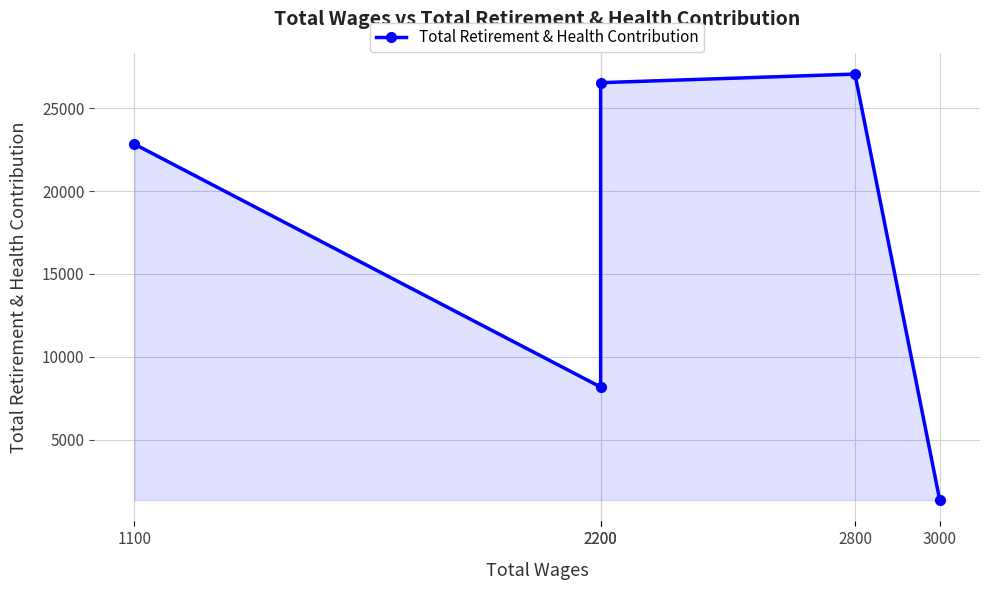

True or false: there are more than 0 points higher than both neighbors.

True